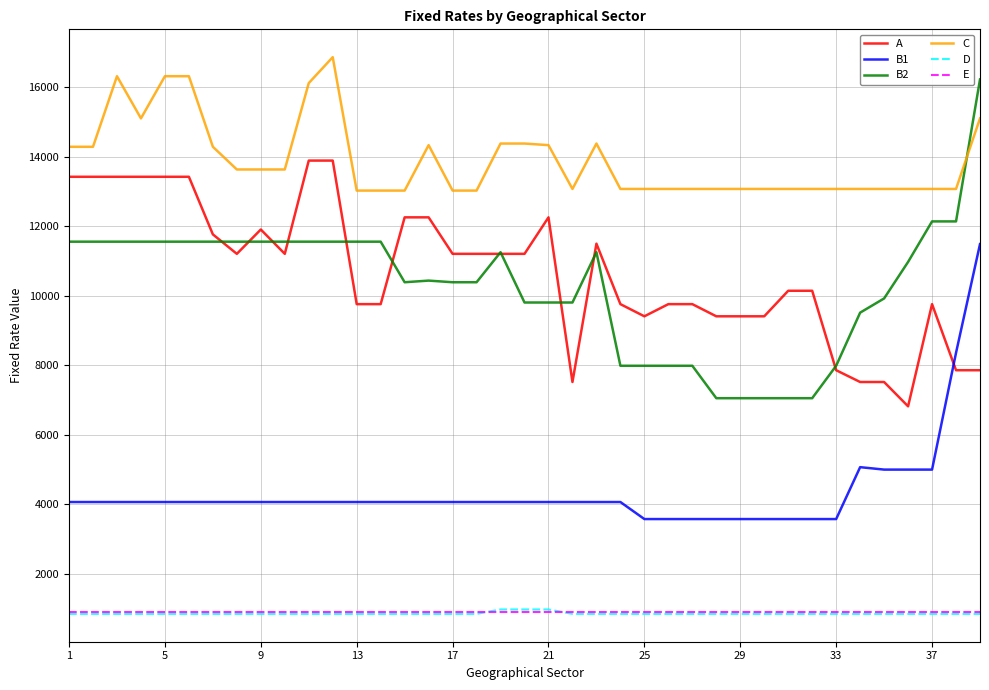

Which series has the largest total across all categories?

C